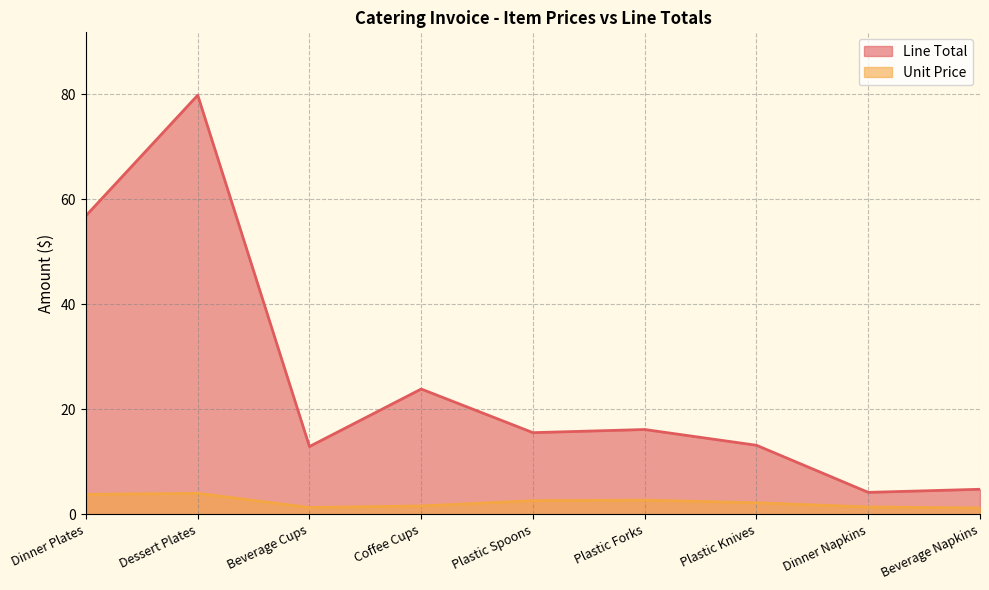

True or false: Line Total and Unit Price intersect in this chart.

False